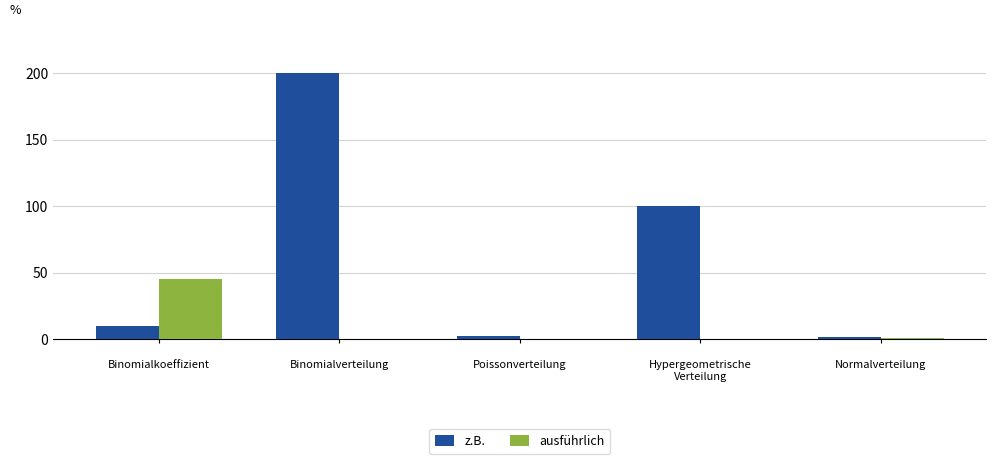

What is the highest value of the ausführlich series?

45.0